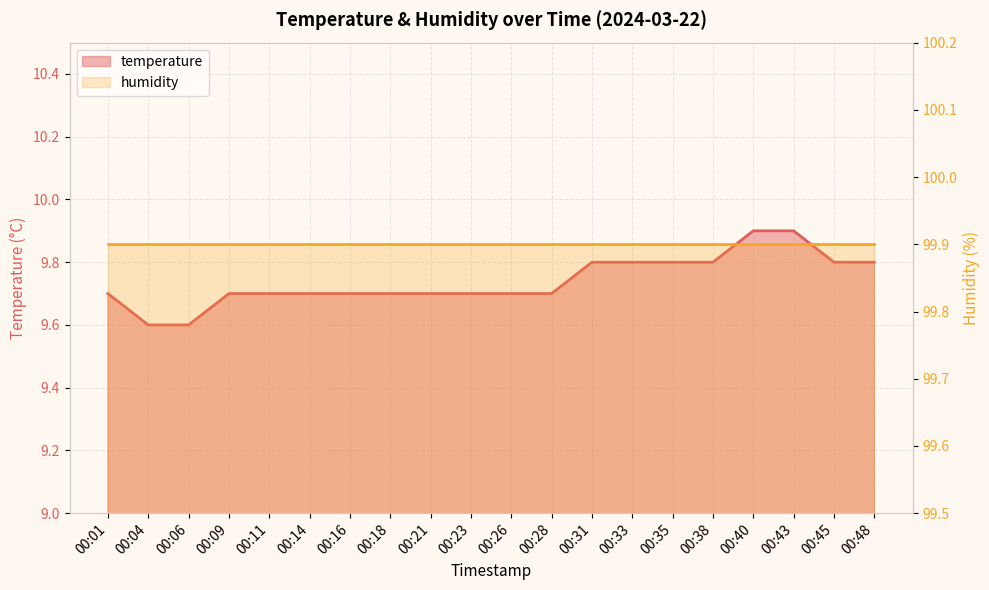

At which label does humidity reach its peak?

00:01